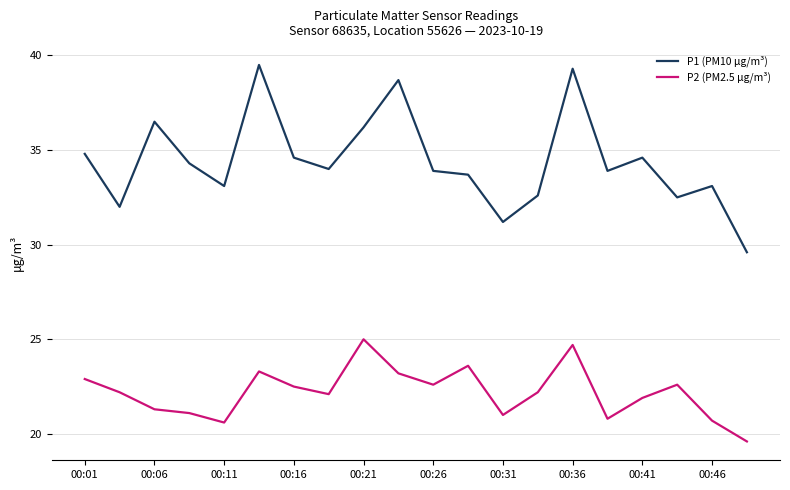

Which series has the largest range (max minus min)?

P1 (PM10 μg/m³)